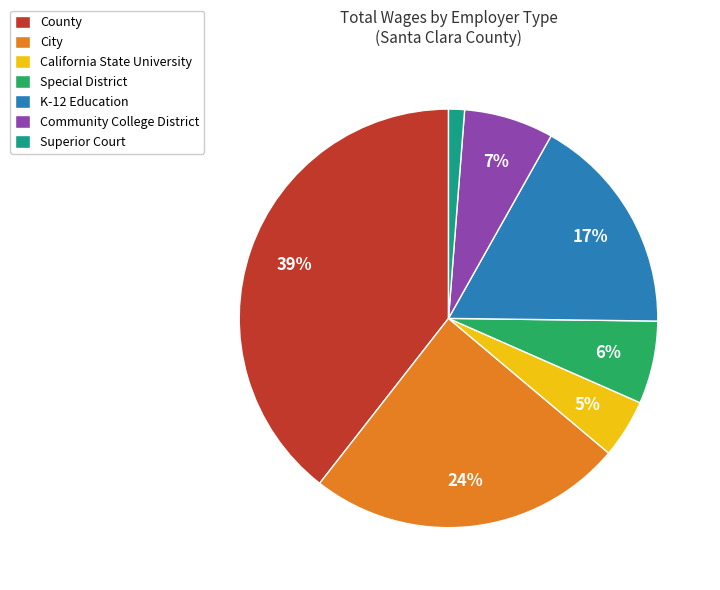

Which has a higher value, California State University or Community College District?

Community College District